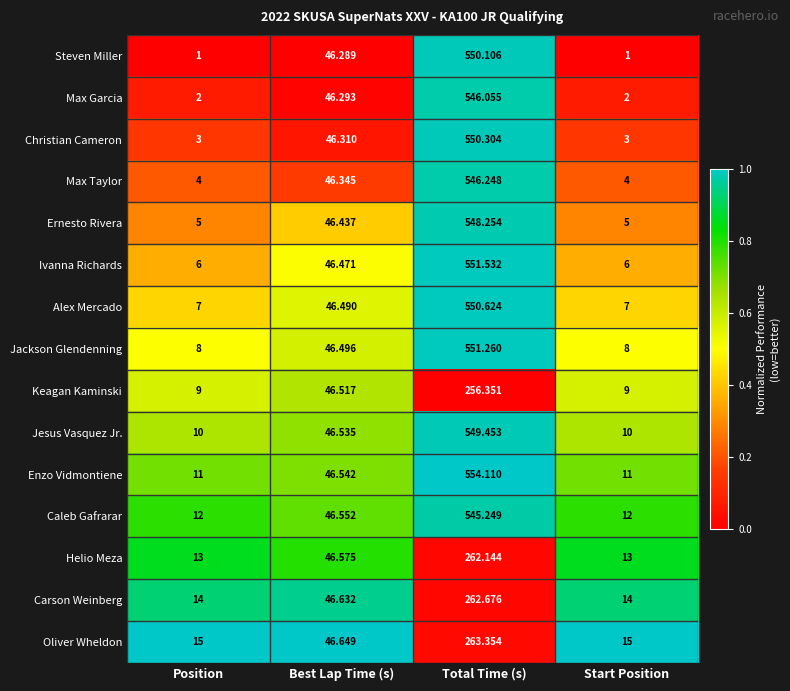

What is the maximum value shown in the chart?

554.1